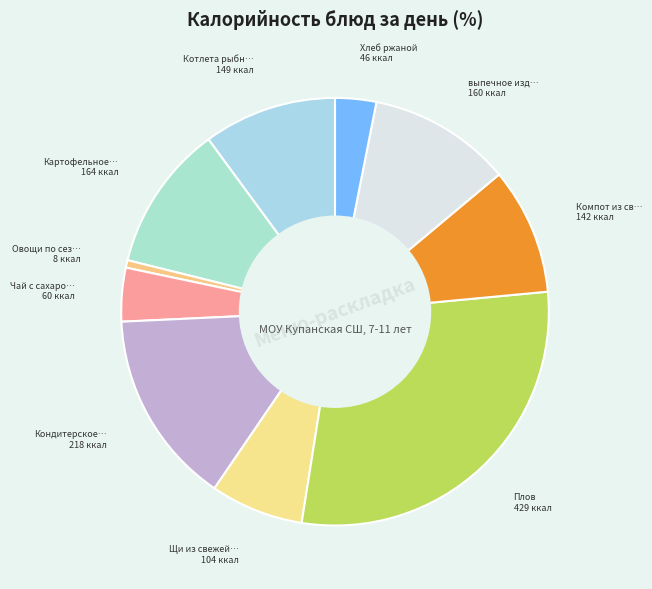

How many segments does this pie chart have?

10